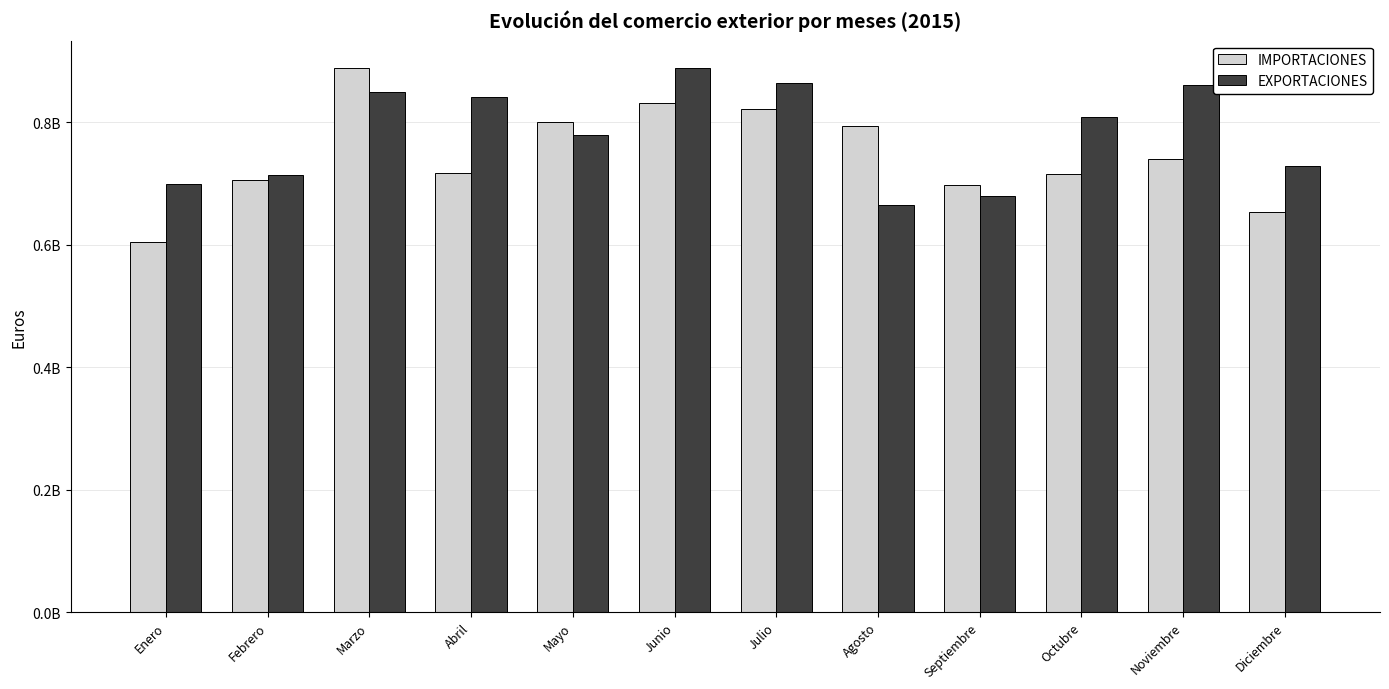

What are all the series names shown in the legend?

IMPORTACIONES, EXPORTACIONES